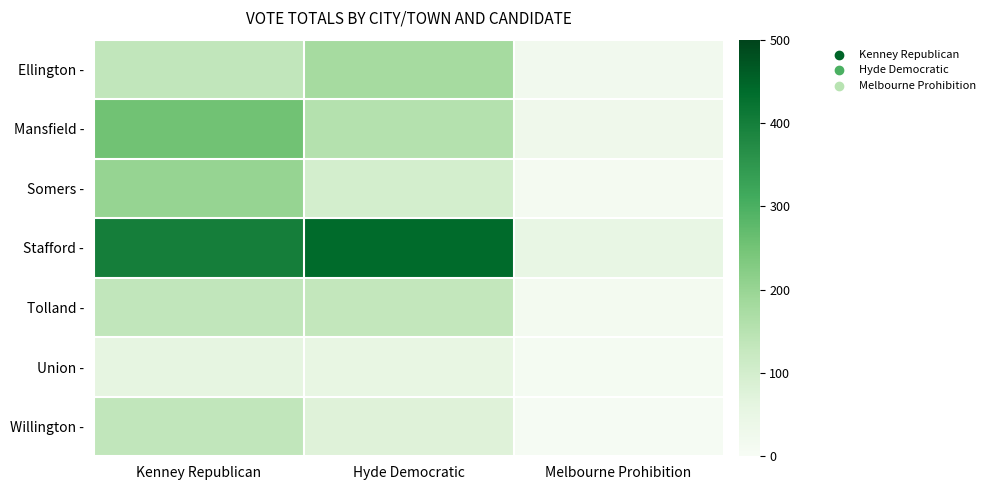

Which category has the lowest value across all series?

Melbourne Prohibition